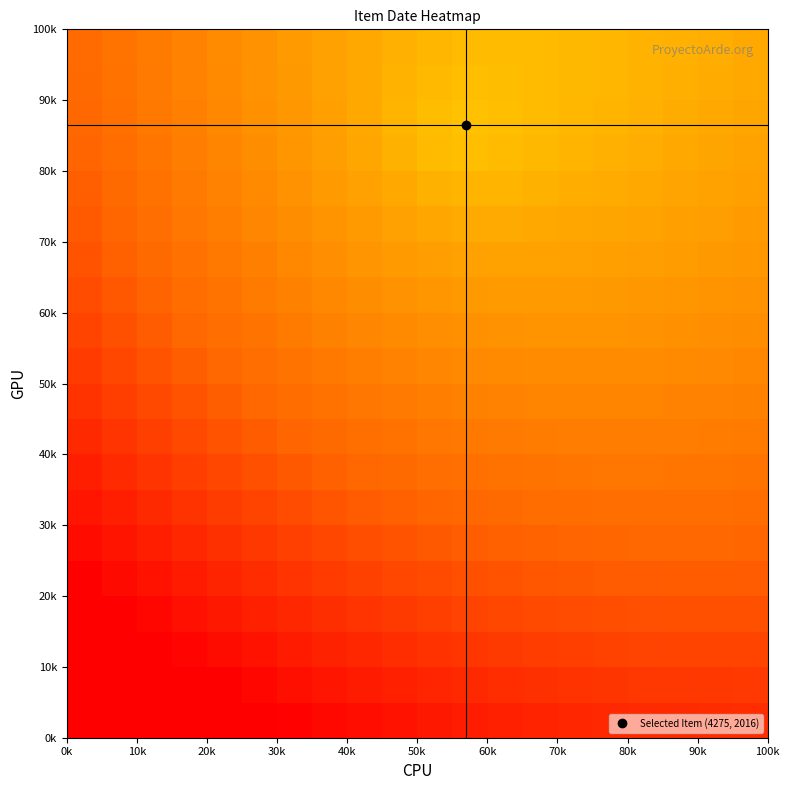

What is the smallest value displayed?

2013.0